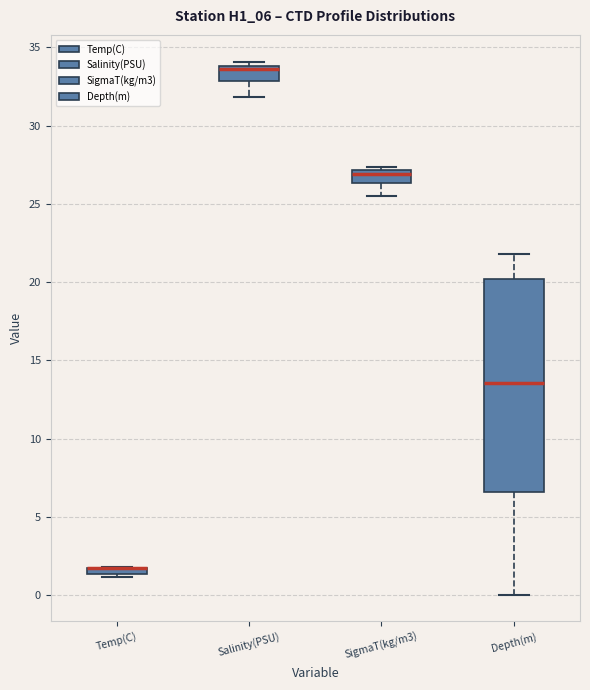

Which box is the tallest, from its lower edge to its upper edge?

Depth(m)